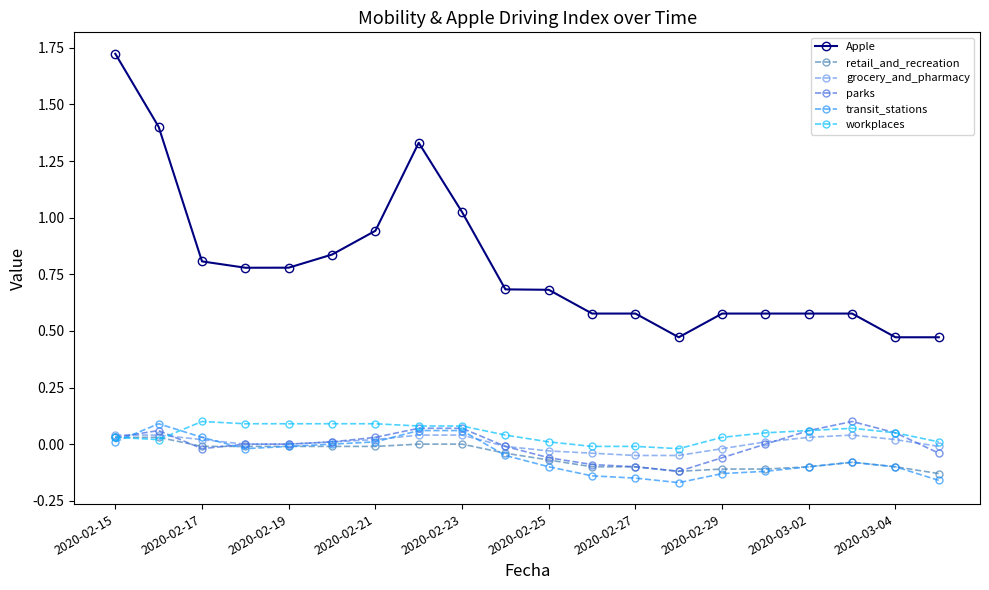

Which series has the widest spread of values?

Apple